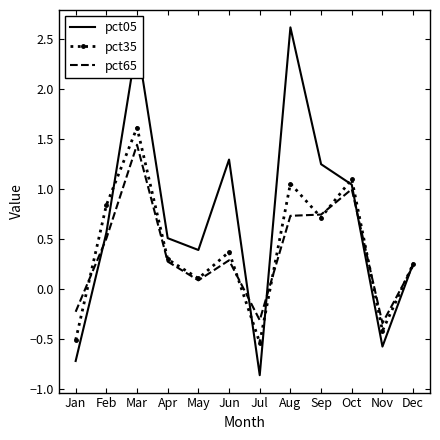

Which series has the largest total across all categories?

pct05